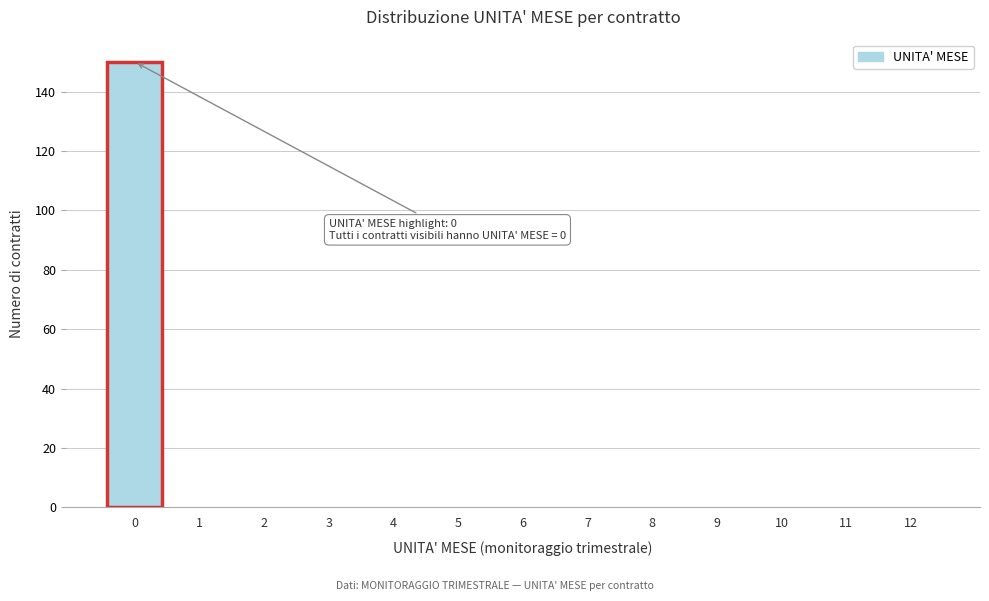

Reading left to right, transcribe all the data shown in this chart.

0=150	1=0	2=0	3=0	4=0	5=0	6=0	7=0	8=0	9=0	10=0	11=0	12=0